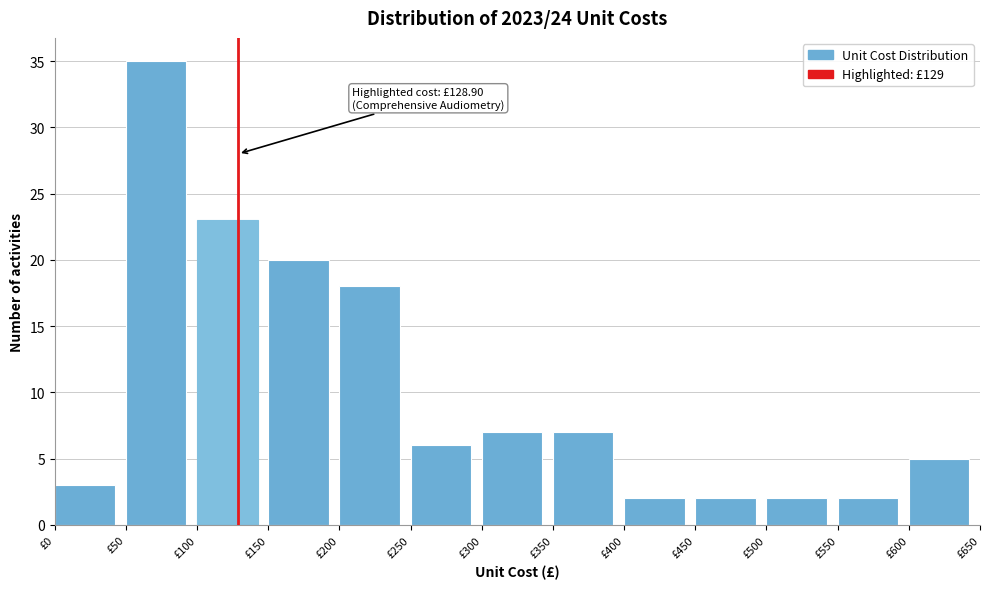

Which range on the x-axis has the tallest bar?

50 to 100